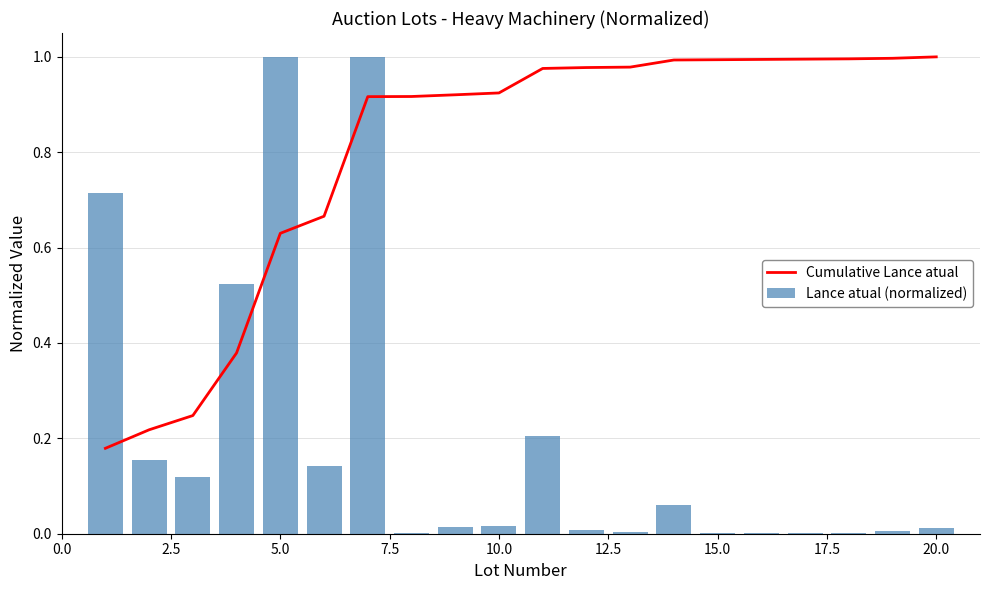

What are all the series names shown in the legend?

Cumulative Lance atual, Lance atual (normalized)